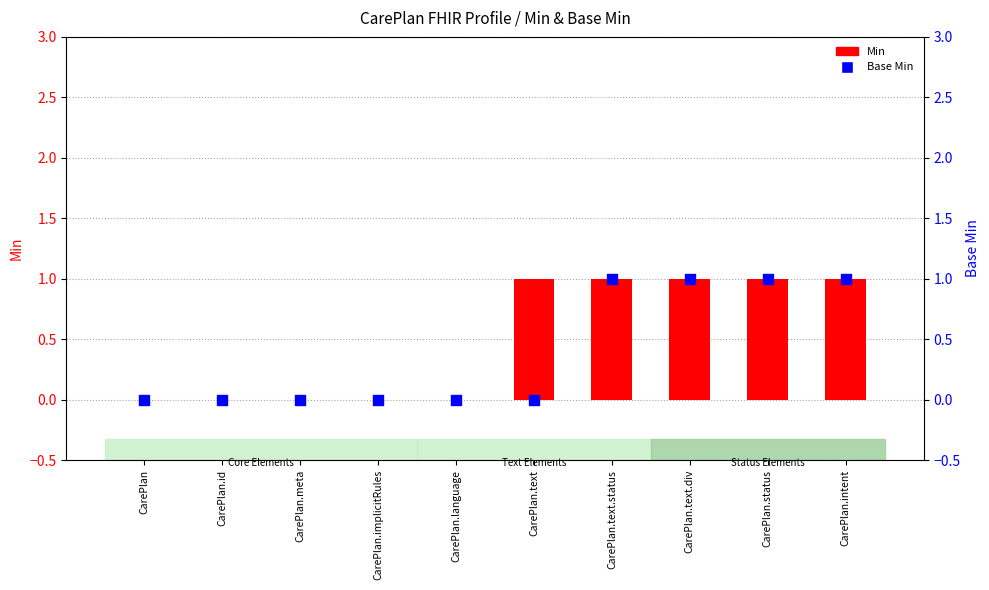

Which series has the largest total across all categories?

Min